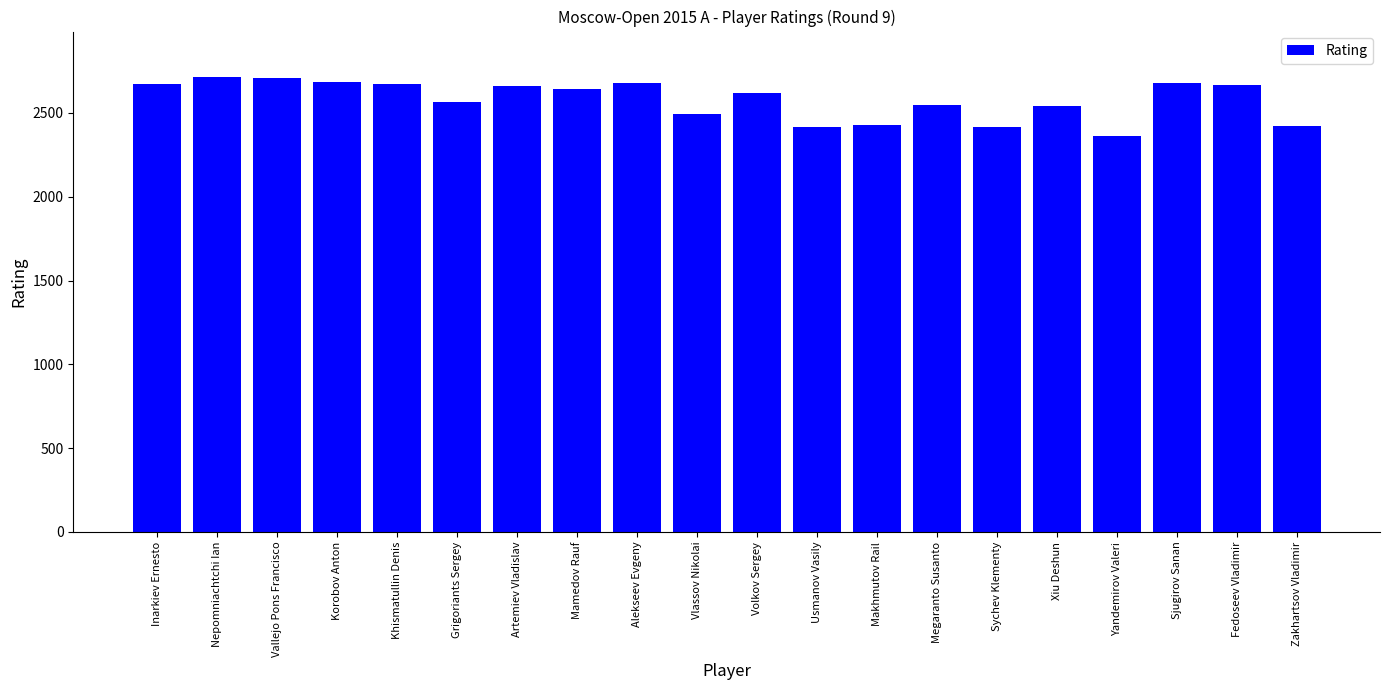

The value at Volkov Sergey is 2618. True or false?

True